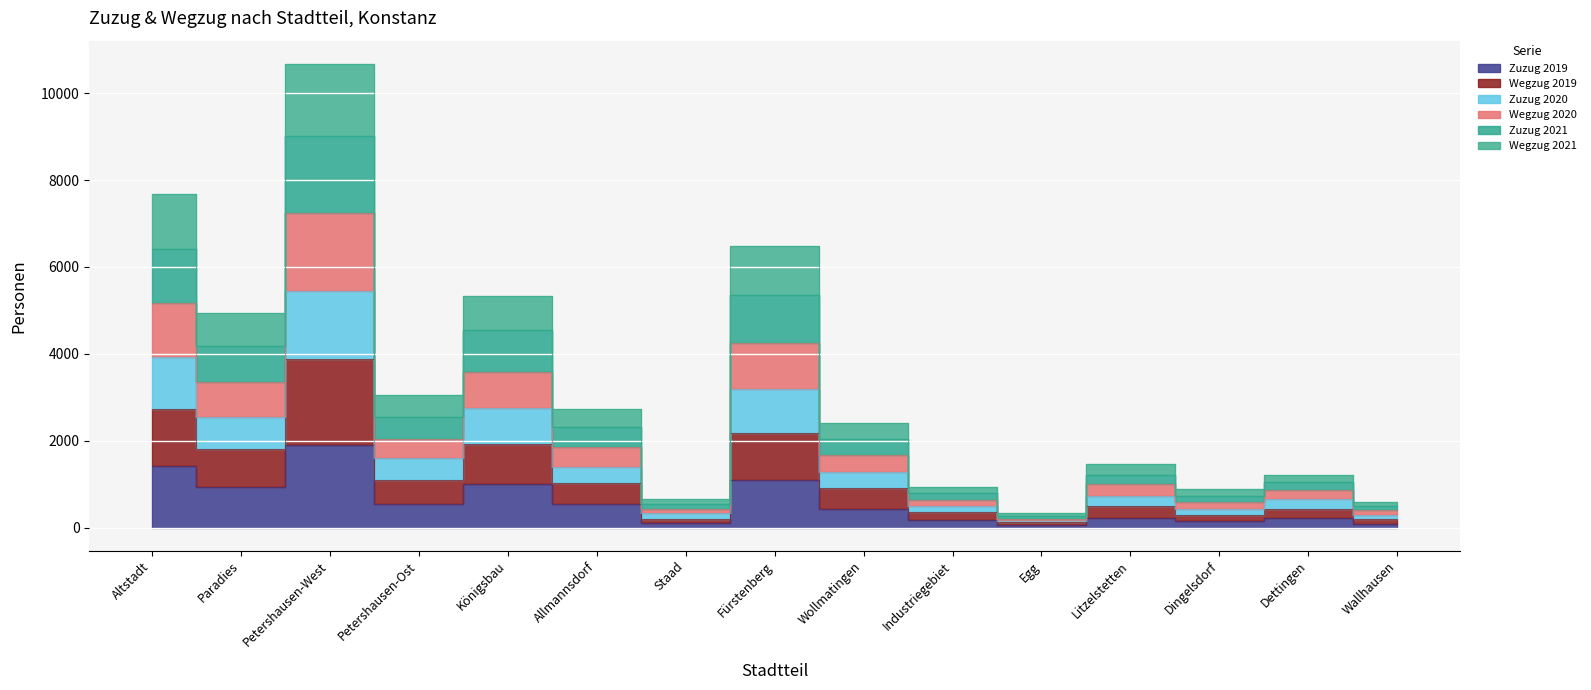

At which category is the sum across all series the highest?

Petershausen-West